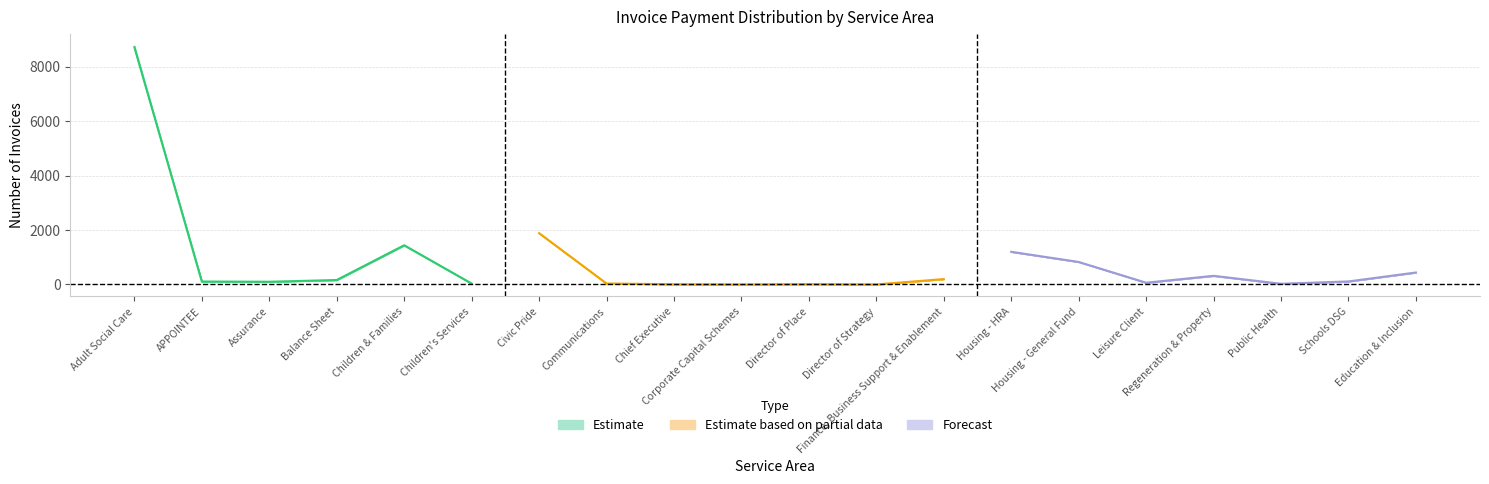

Which has a higher value, APPOINTEE or Children & Families?

Children & Families